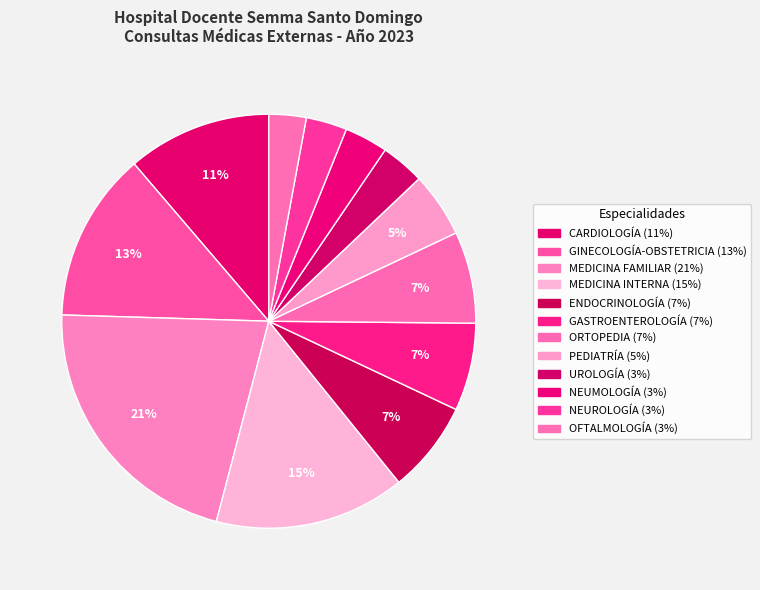

What portion of the pie excludes CARDIOLOGÍA?

88.7%